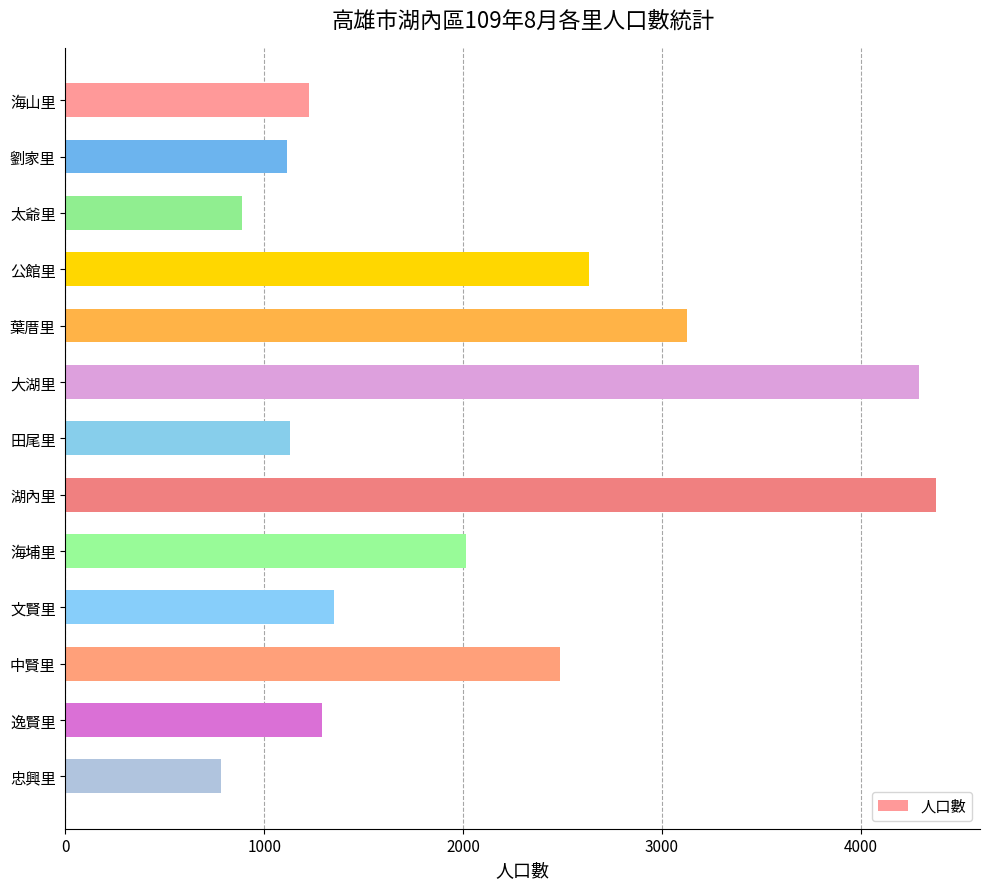

Read the value at 逸賢里, to the nearest 10.

1290